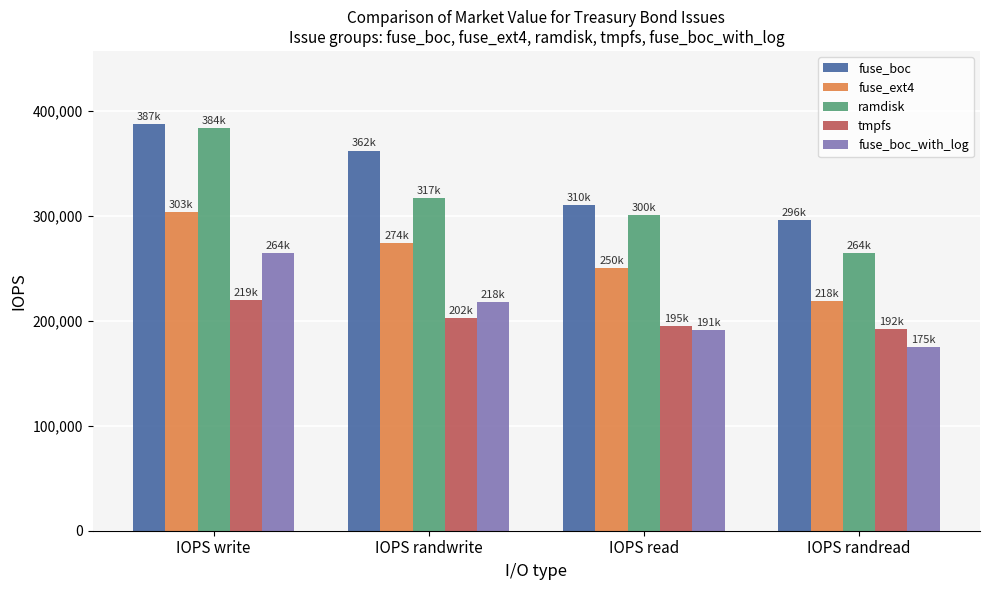

At which category is the sum across all series the highest?

IOPS write